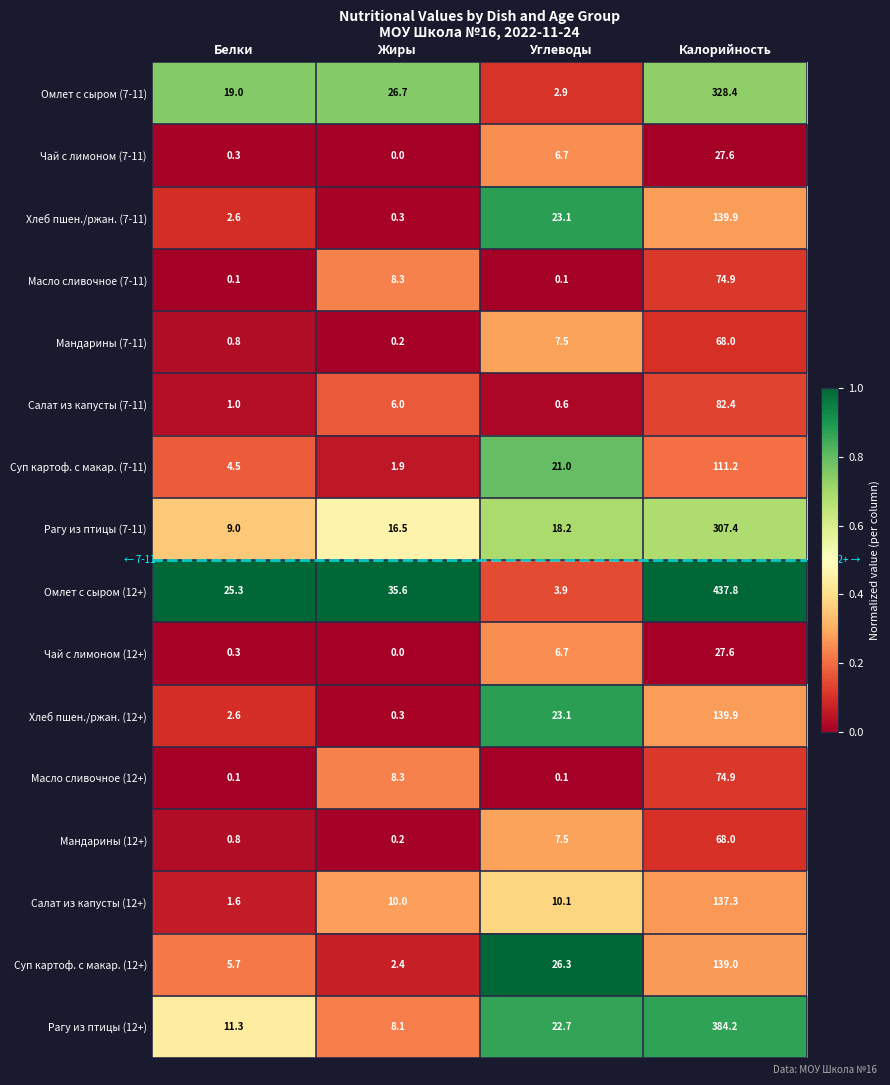

Which series has the largest range (max minus min)?

Омлет с сыром (12+)